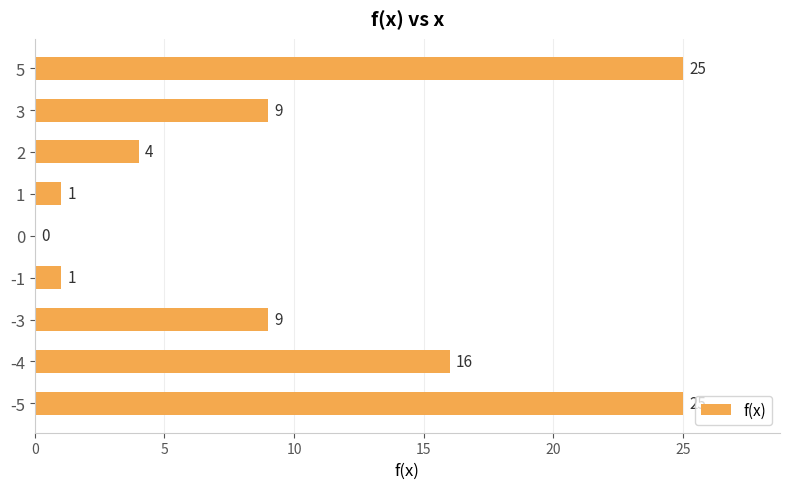

What is the maximum value shown in the chart?

25